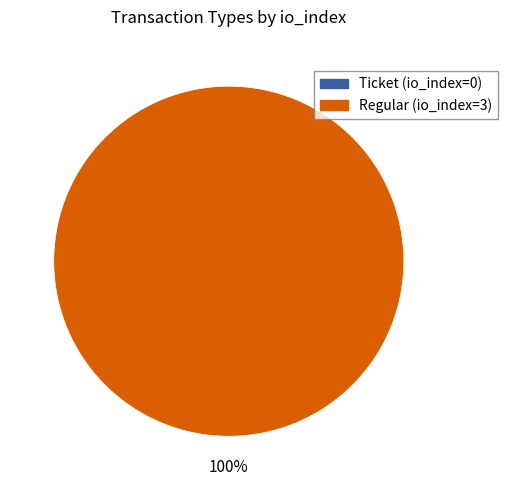

To the nearest percent, what is the difference between the Ticket (io_index=0) and Regular (io_index=3) slice percentages?

100%